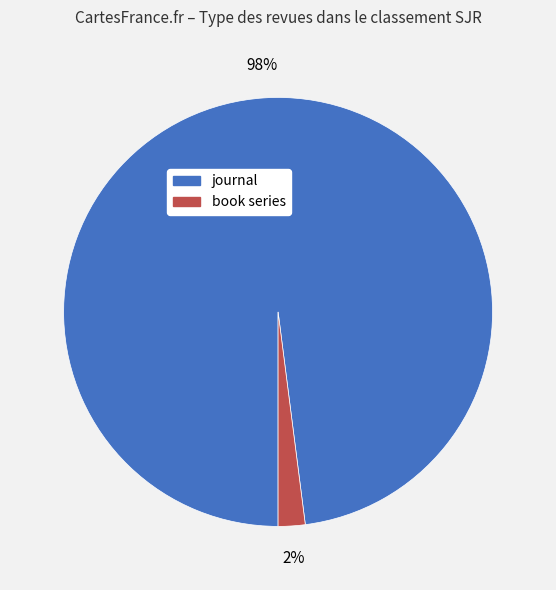

Is there a majority slice in this chart?

Yes